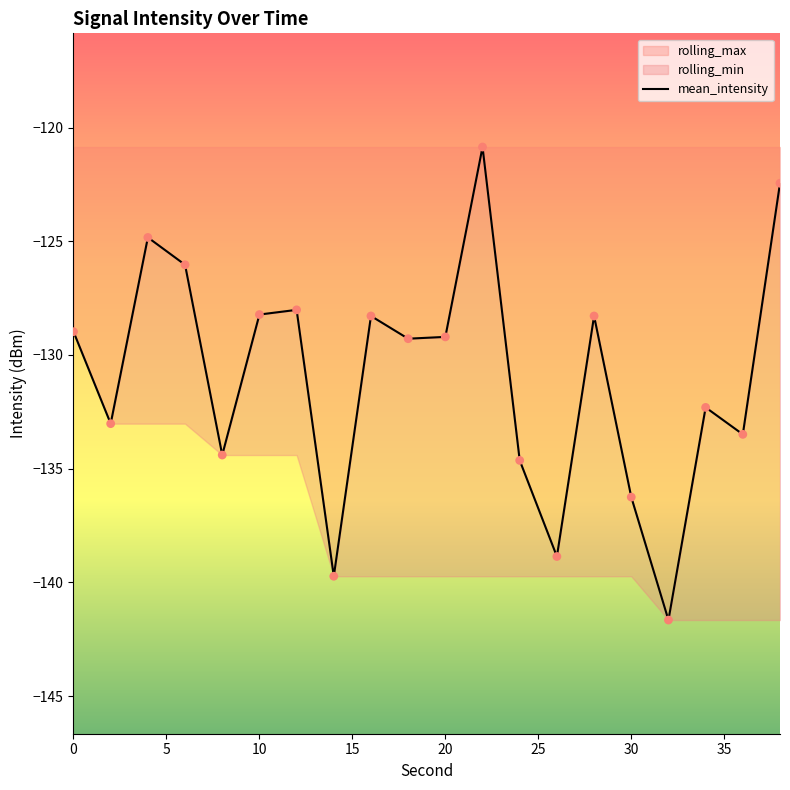

What is the lowest value of the rolling_max series?

-141.7